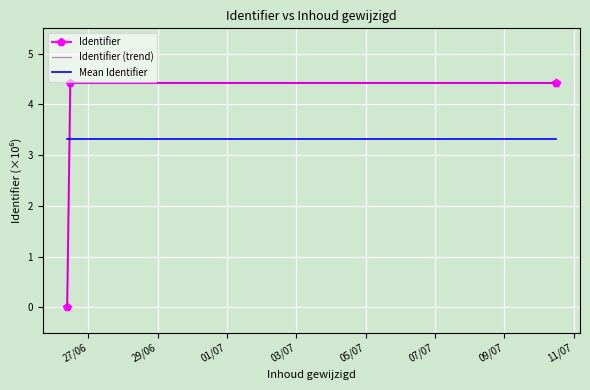

List the series in order of their peak value, lowest first.

Mean Identifier, Identifier, Identifier (trend)